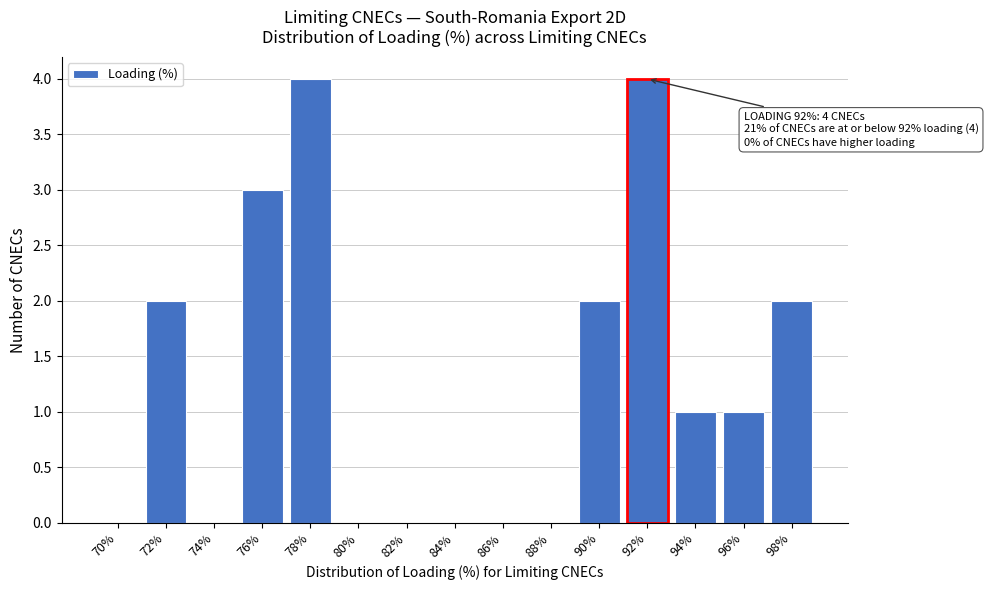

Reading left to right, list all the values displayed in this chart.

70%=0	72%=2	74%=0	76%=3	78%=4	80%=0	82%=0	84%=0	86%=0	88%=0	90%=2	92%=4	94%=1	96%=1	98%=2